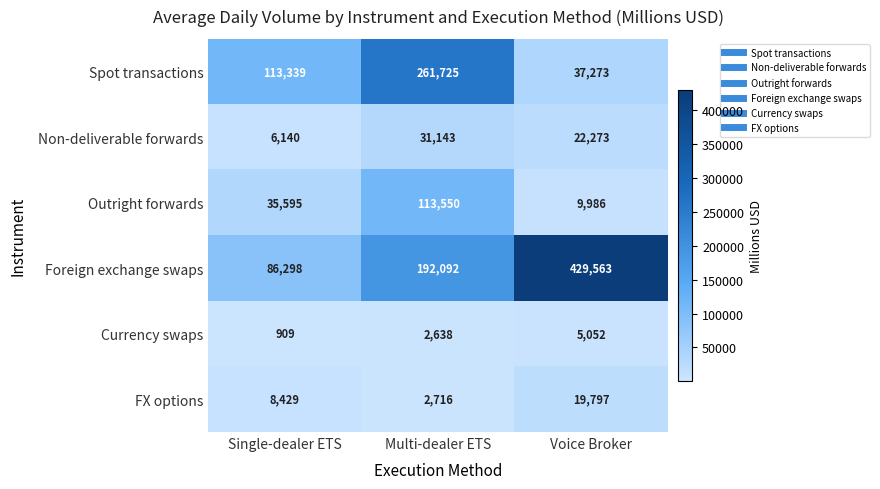

At how many categories does at least one series exceed 198165?

2